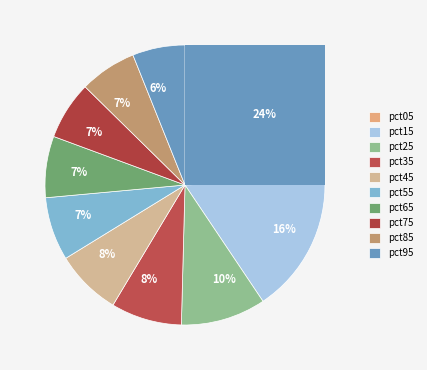

How many slices are in this pie chart?

10